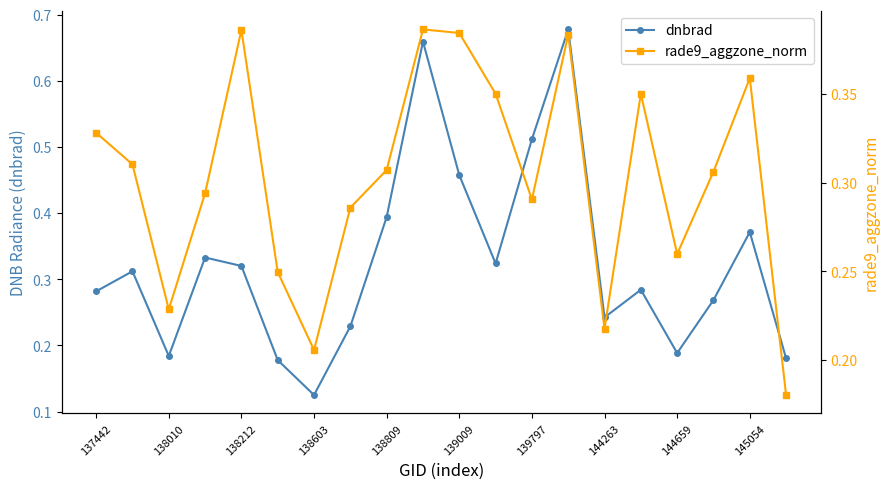

Count the number of data series in this chart.

2